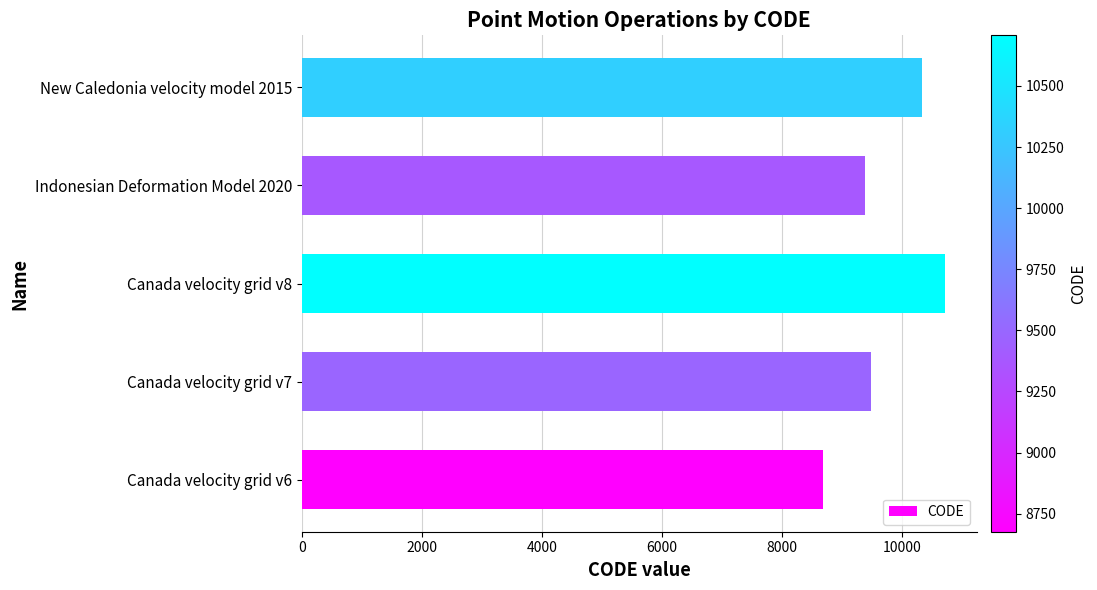

Does the chart contain stacked bars?

No